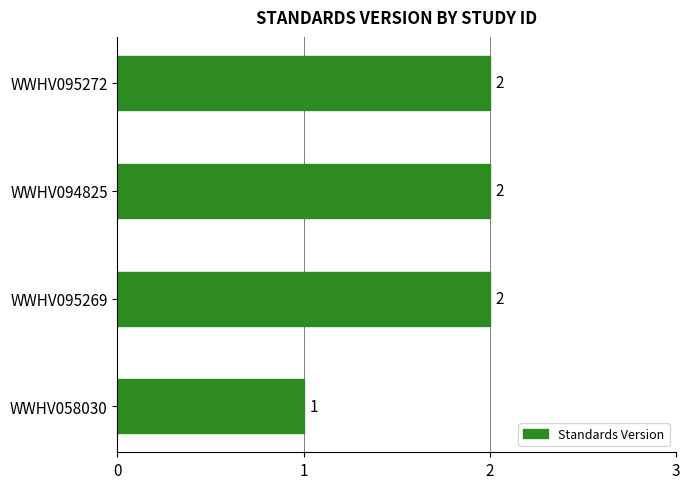

Is it true that the value at WWHV058030 is 1?

True